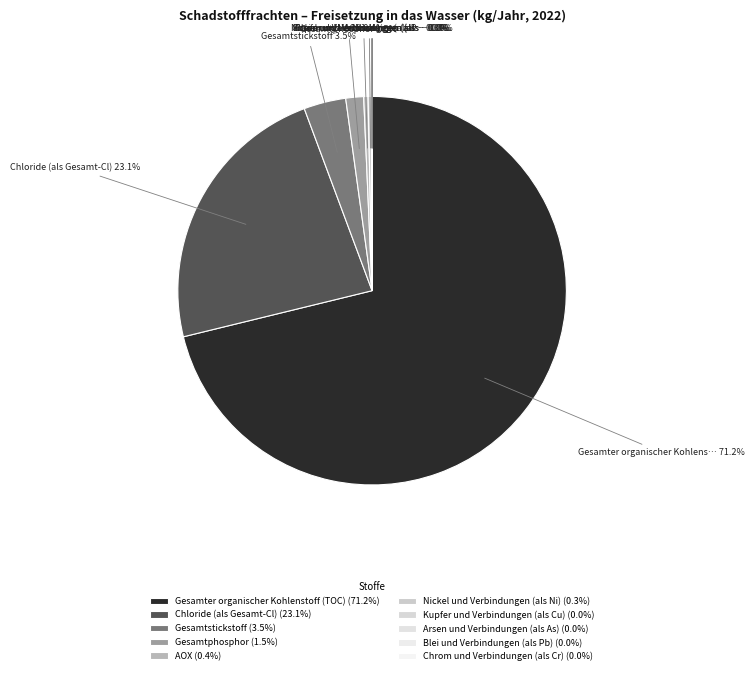

The Kupfer und Verbindungen (als Cu) slice represents 6% of the pie. True or false?

False